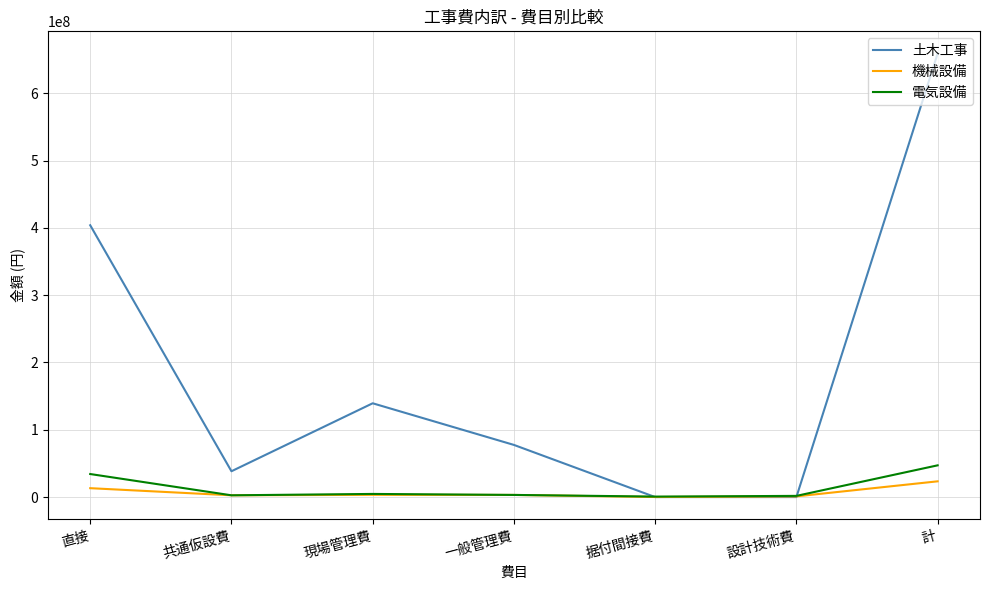

At which category is the sum across all series the highest?

計